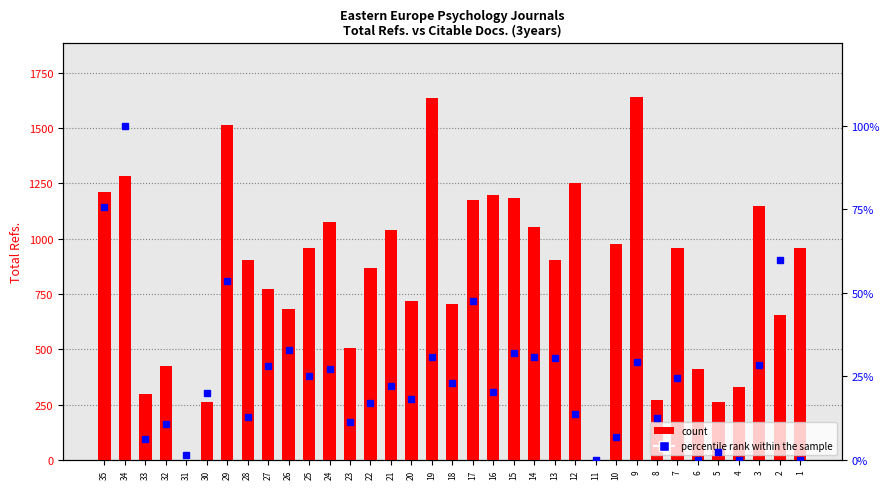

True or false: count has a value of 1640.7 at 10.

False